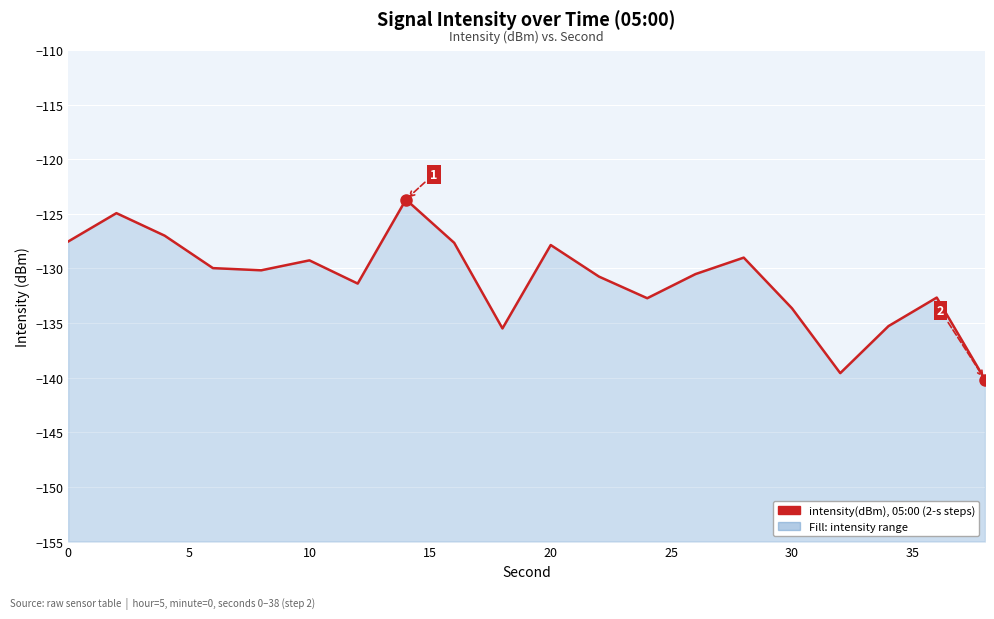

How many distinct data groups are displayed?

1